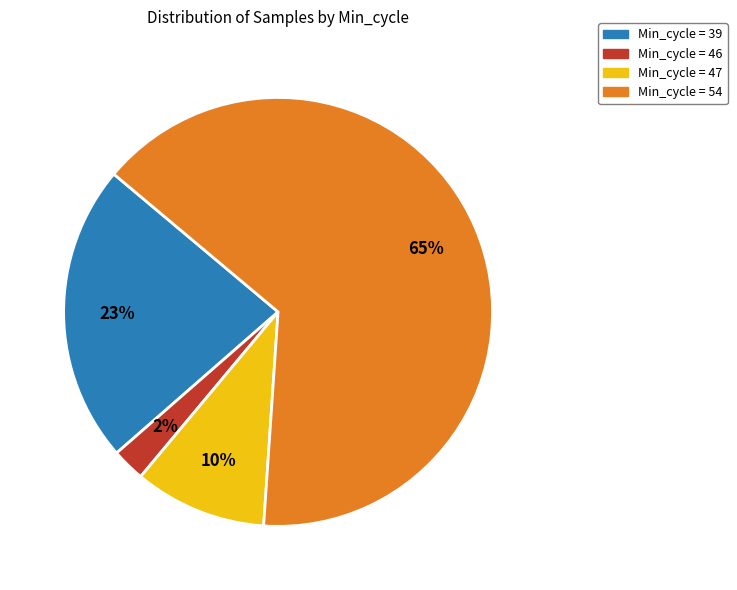

Is there any slice that represents more than half of the pie?

Yes